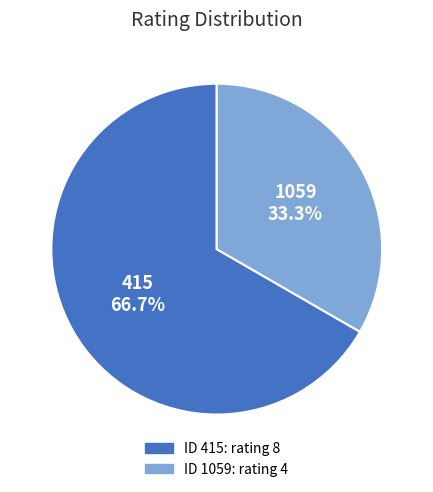

How many segments does this pie chart have?

2